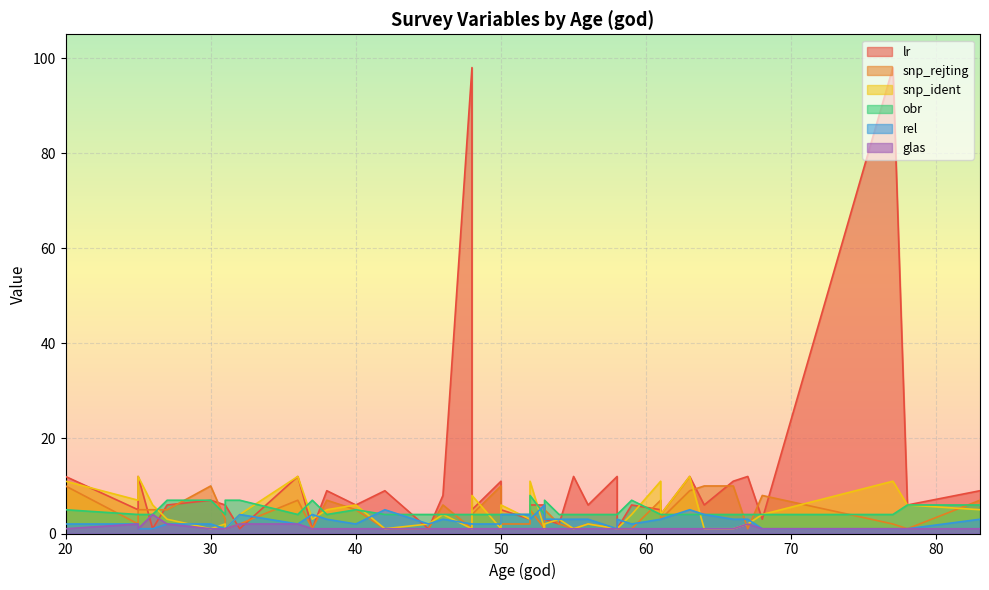

How many interior local valleys does the snp_ident series have?

9